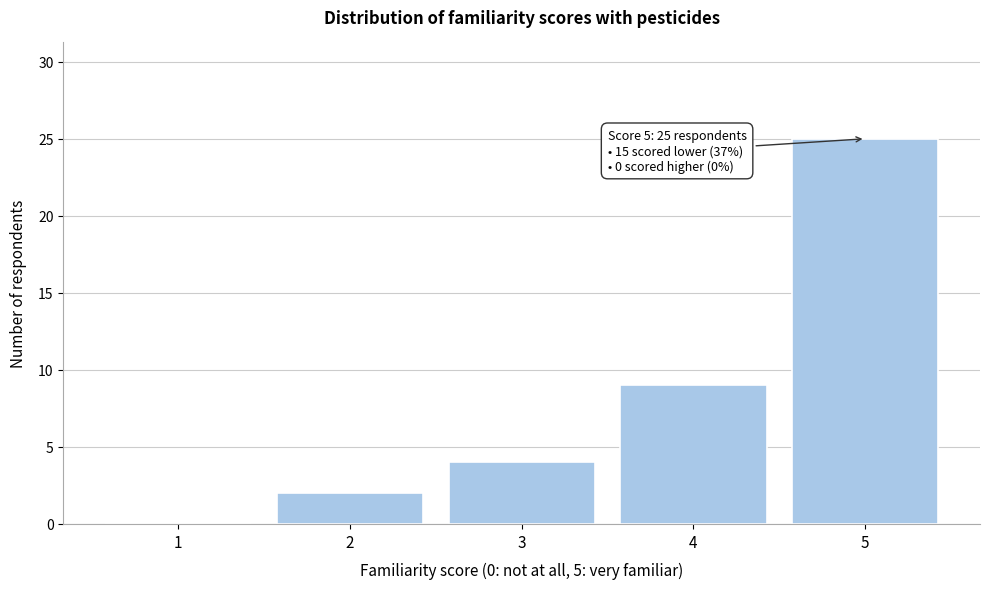

Over which range of the x-axis is the bar tallest?

4.5 to 5.5